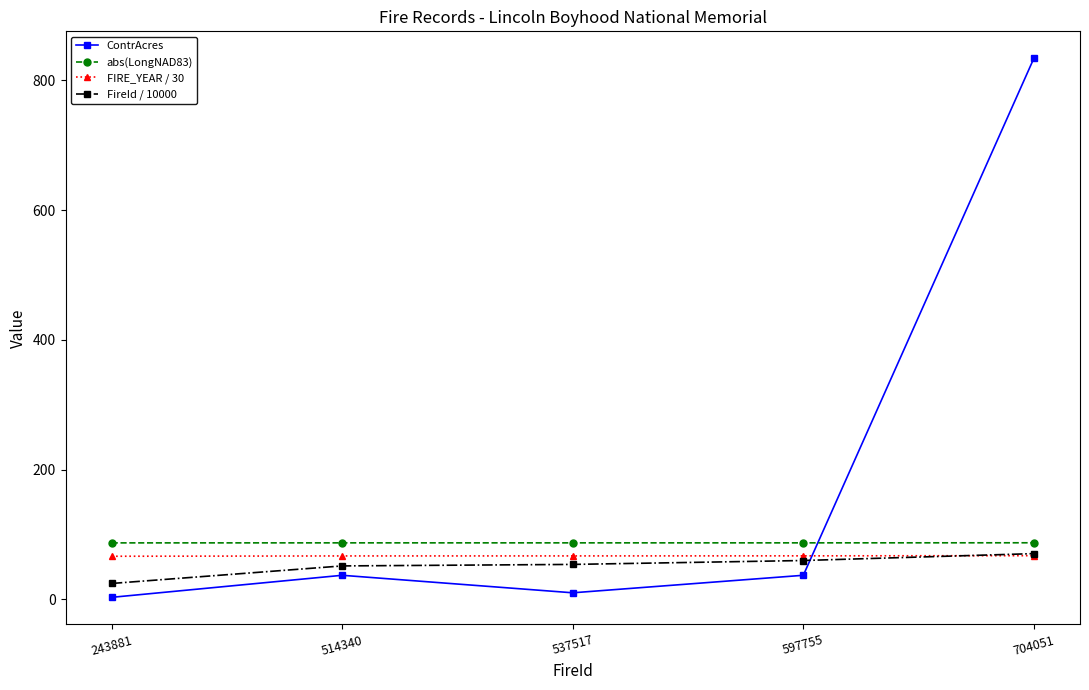

How many times do ContrAcres and FIRE_YEAR / 30 cross each other?

1